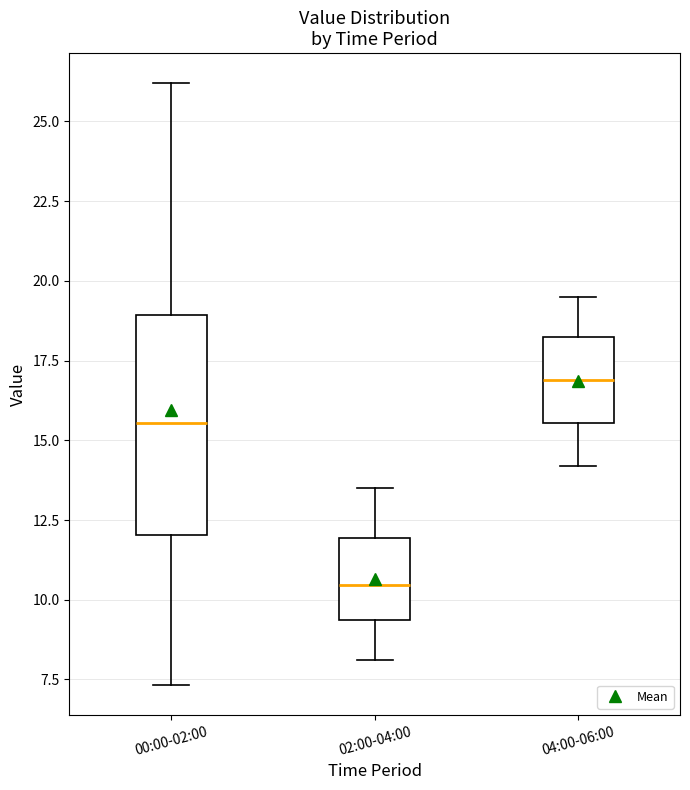

Comparing the boxes themselves (not the whiskers), which one is the tallest?

00:00-02:00